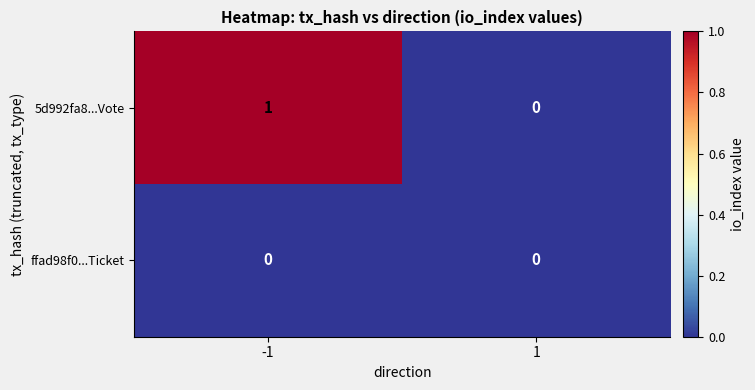

What is the total value across all series at -1?

1